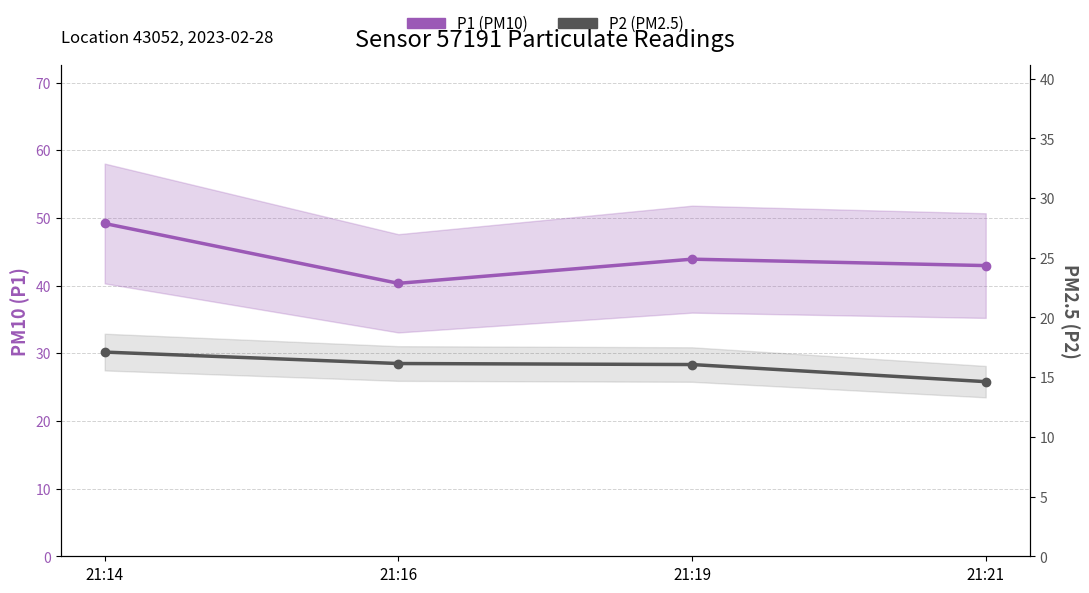

True or false: P1 (PM10) has a value of 49.2 at 21:14.

True